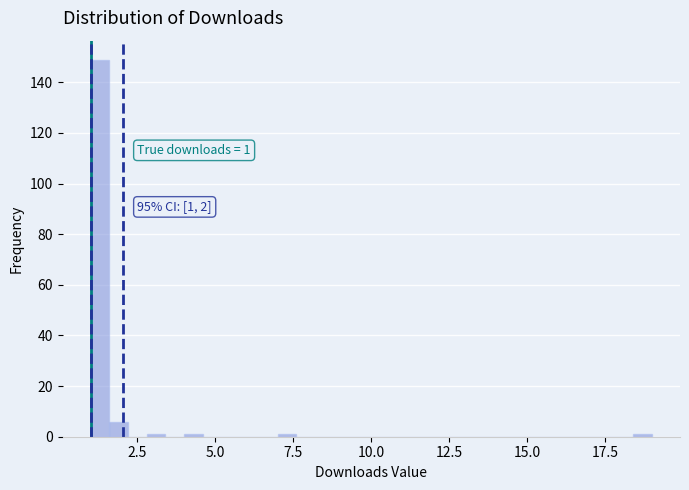

Around what value on the x-axis is the tallest bar? Give the approximate position of its centre, as read against the axis.

1.5